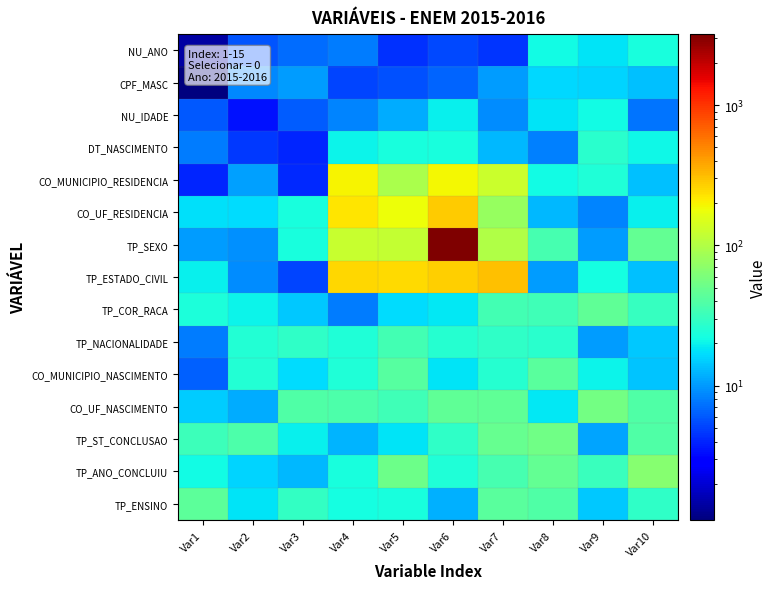

Which has a higher value, Var10 or Var4?

Var10